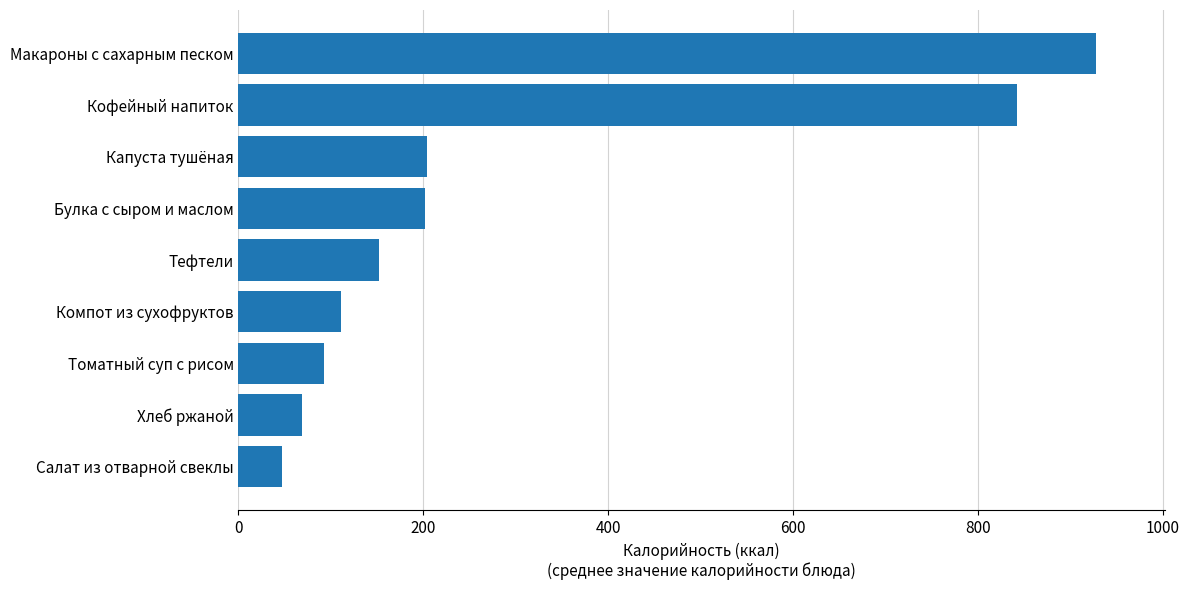

Are the bars grouped side by side (vs. stacked)?

No